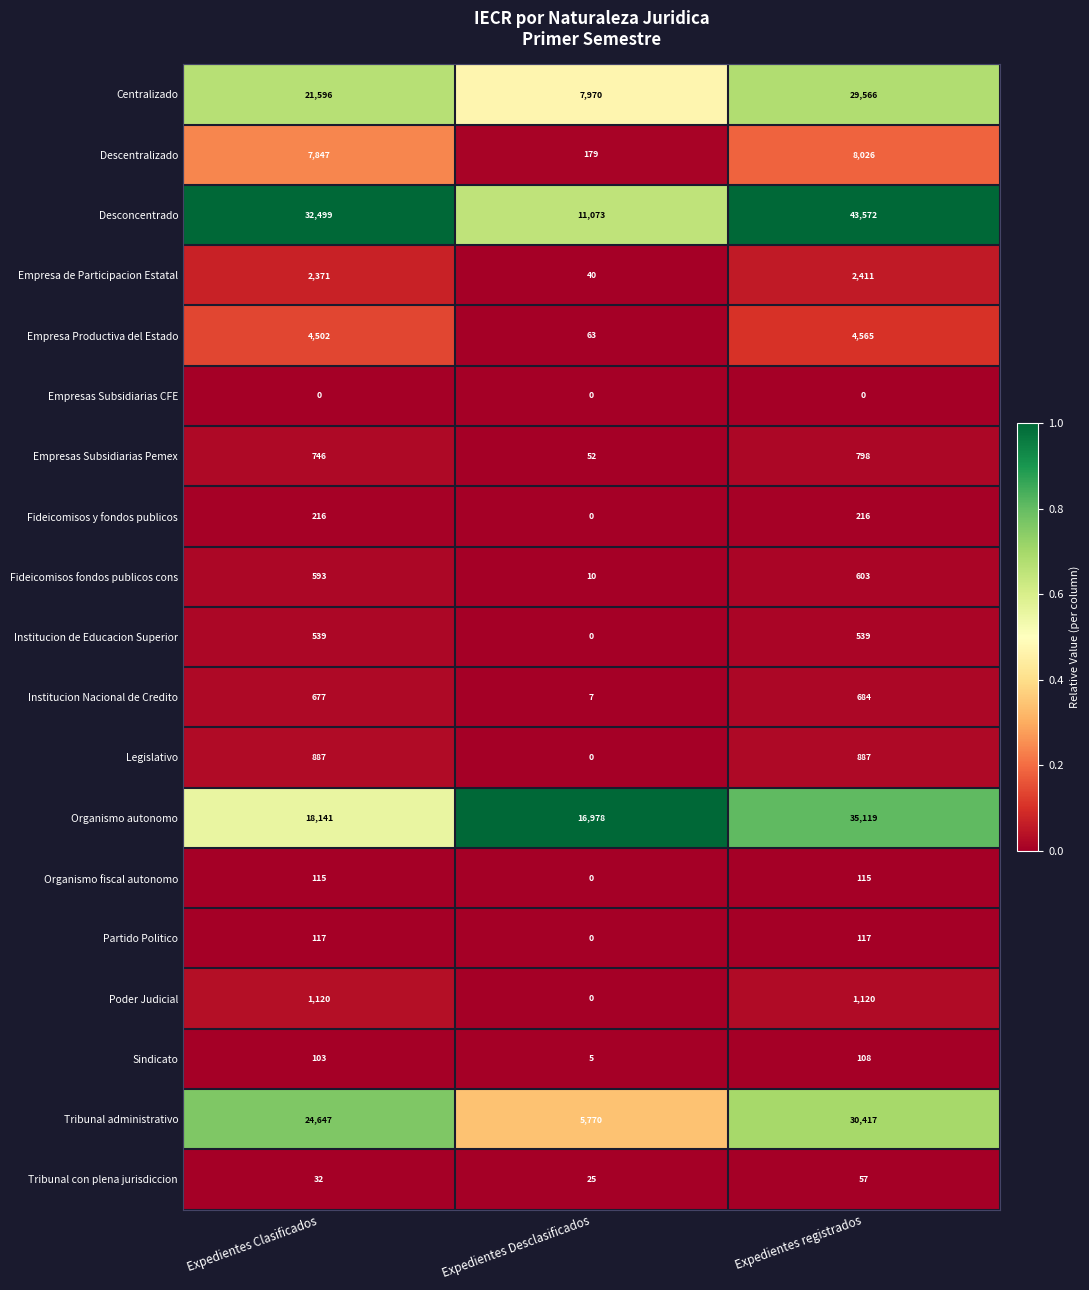

List the series in order of their peak value, lowest first.

Empresas Subsidiarias CFE, Tribunal con plena jurisdiccion, Sindicato, Organismo fiscal autonomo, Partido Politico, Fideicomisos y fondos publicos, Institucion de Educacion Superior, Fideicomisos fondos publicos cons, Institucion Nacional de Credito, Empresas Subsidiarias Pemex, Legislativo, Poder Judicial, Empresa de Participacion Estatal, Empresa Productiva del Estado, Descentralizado, Centralizado, Tribunal administrativo, Organismo autonomo, Desconcentrado